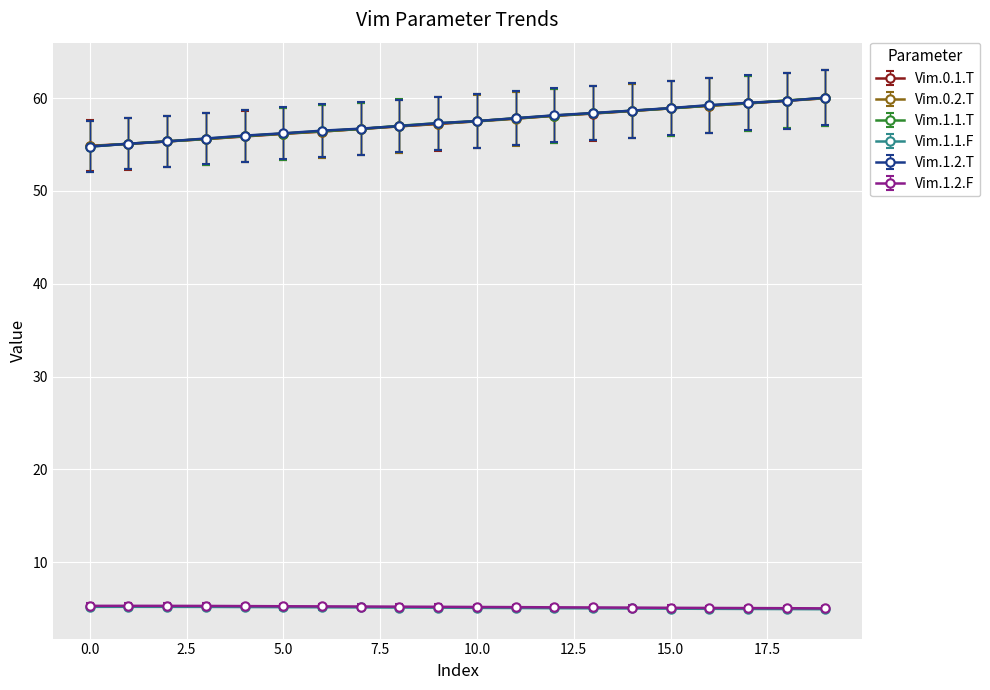

What is the value of the Vim.1.2.T point at the 19th from the left?

59.7